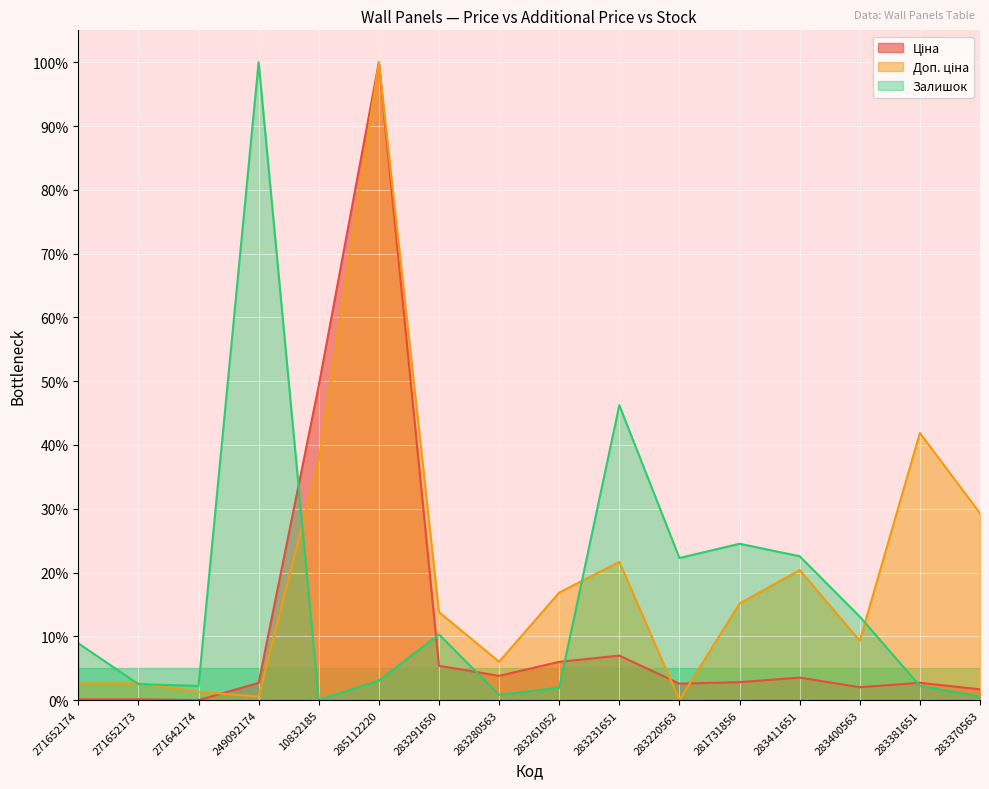

How many values in the Залишок series exceed 8?

8